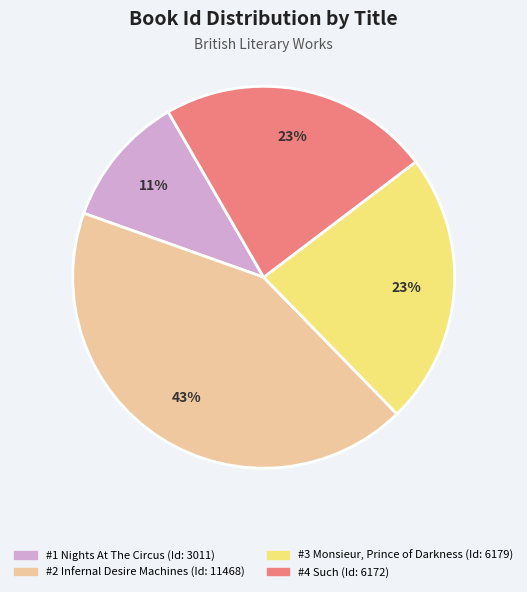

To the nearest percent, what is the difference between the largest and smallest slice percentages?

32%